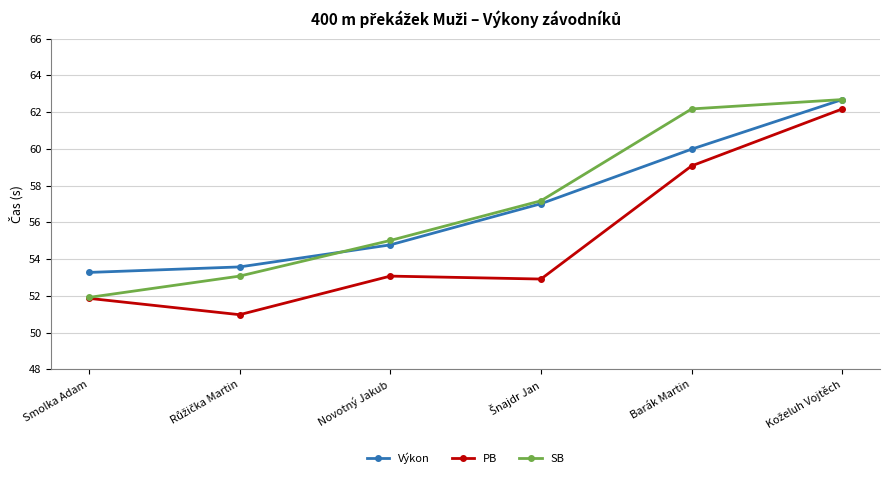

How many values in the Výkon series exceed 57?

3